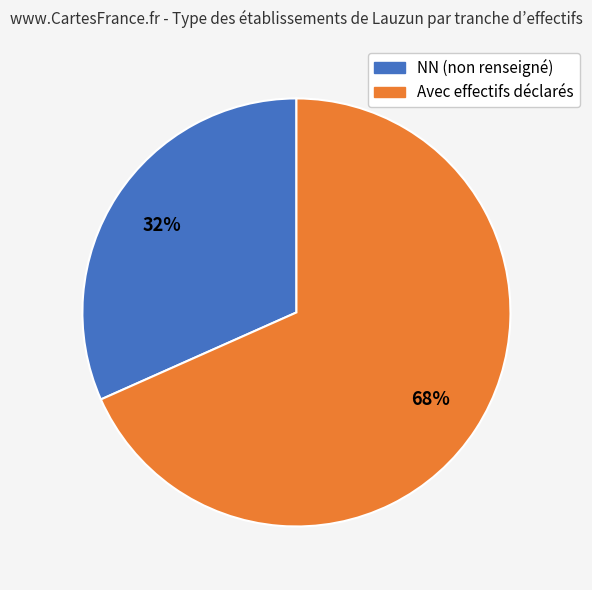

What is the ratio of the value at NN (non renseigné) to the value at Avec effectifs déclarés?

0.5